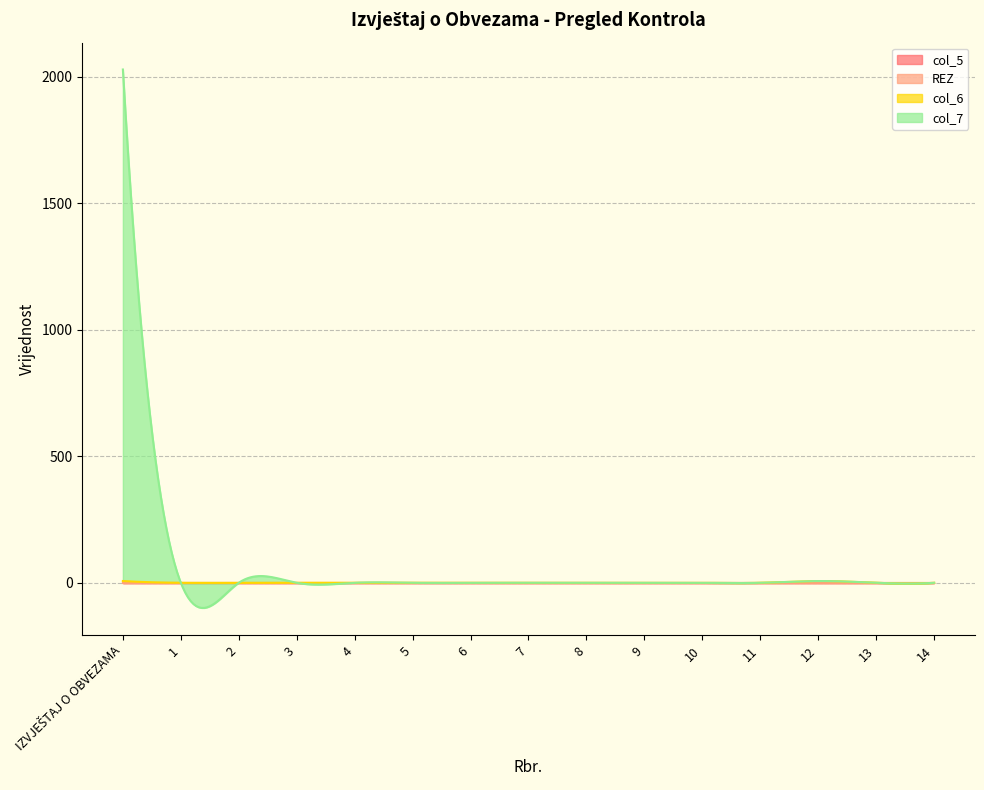

What is the difference between the maximum and second lowest values in the col_6 series?

10.1